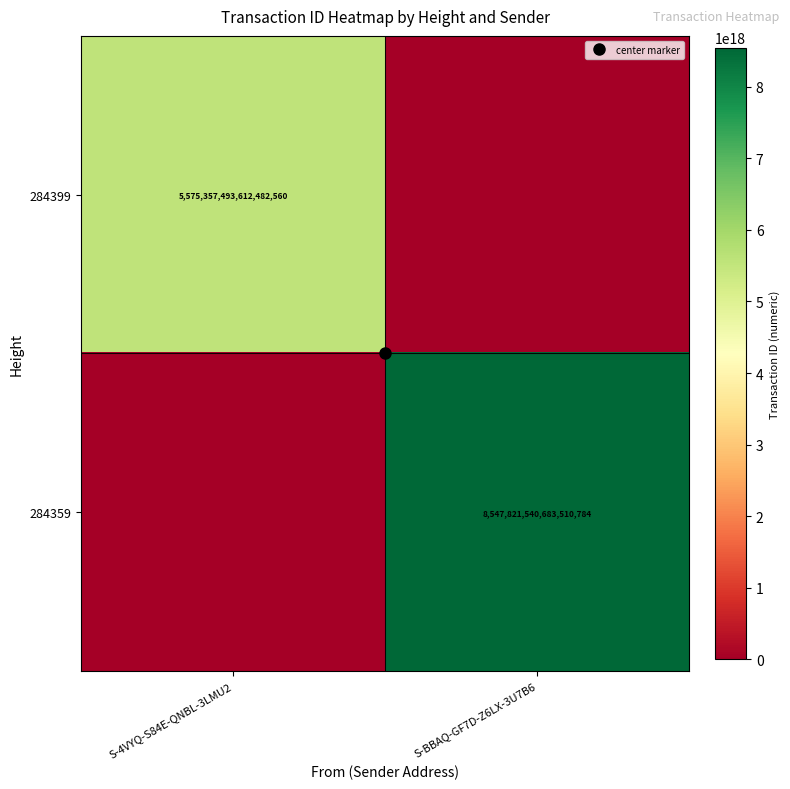

Rank the series at S-BBAQ-GF7D-Z6LX-3U7B6 from lowest to highest value.

284399, 284359